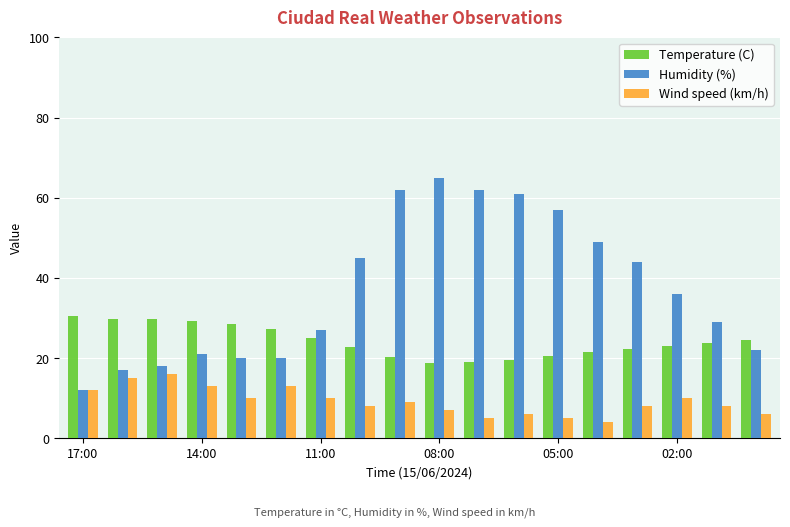

Rank the series by their average value, from highest to lowest.

Humidity (%), Temperature (C), Wind speed (km/h)